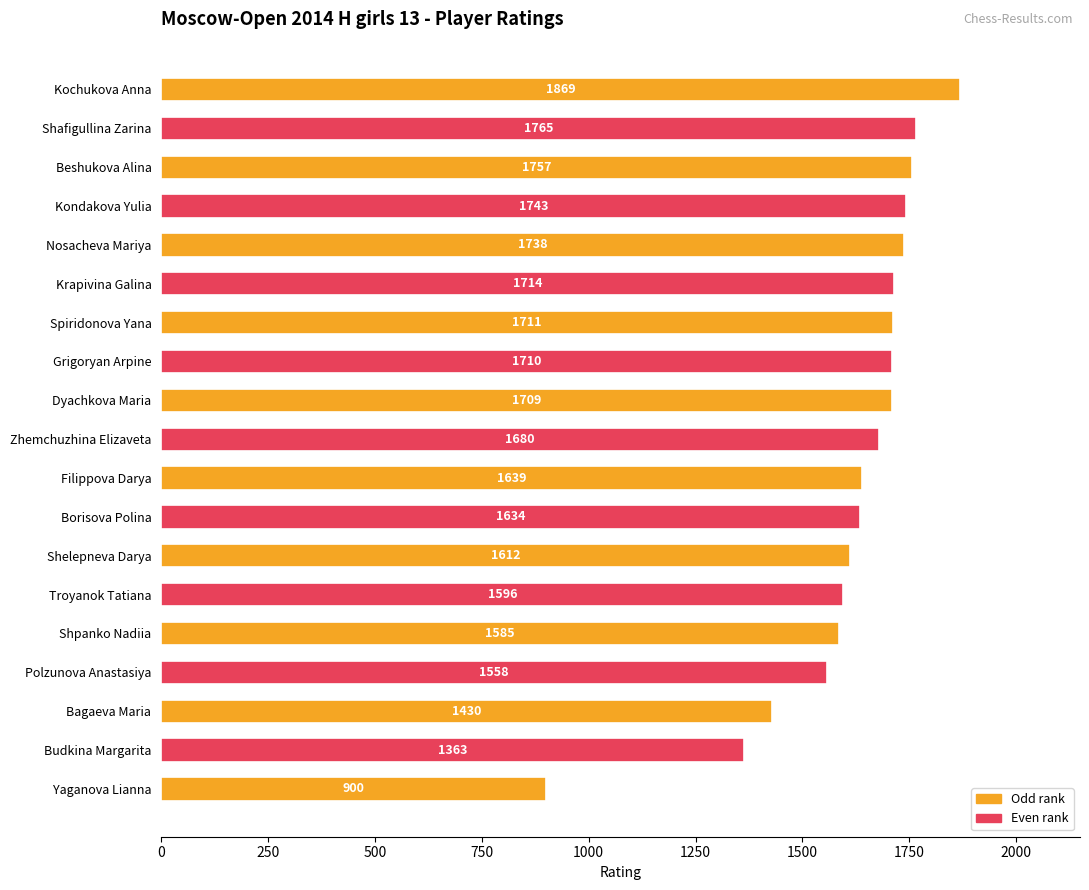

Reading top to bottom, what are all the values shown in this chart?

Kochukova Anna=1869	Shafigullina Zarina=1765	Beshukova Alina=1757	Kondakova Yulia=1743	Nosacheva Mariya=1738	Krapivina Galina=1714	Spiridonova Yana=1711	Grigoryan Arpine=1710	Dyachkova Maria=1709	Zhemchuzhina Elizaveta=1680	Filippova Darya=1639	Borisova Polina=1634	Shelepneva Darya=1612	Troyanok Tatiana=1596	Shpanko Nadiia=1585	Polzunova Anastasiya=1558	Bagaeva Maria=1430	Budkina Margarita=1363	Yaganova Lianna=900